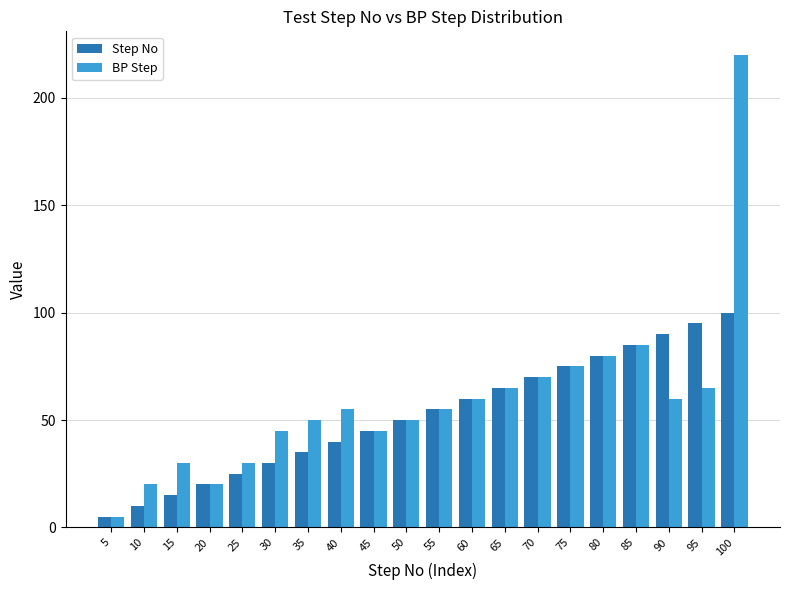

At how many categories does at least one series exceed 213?

1